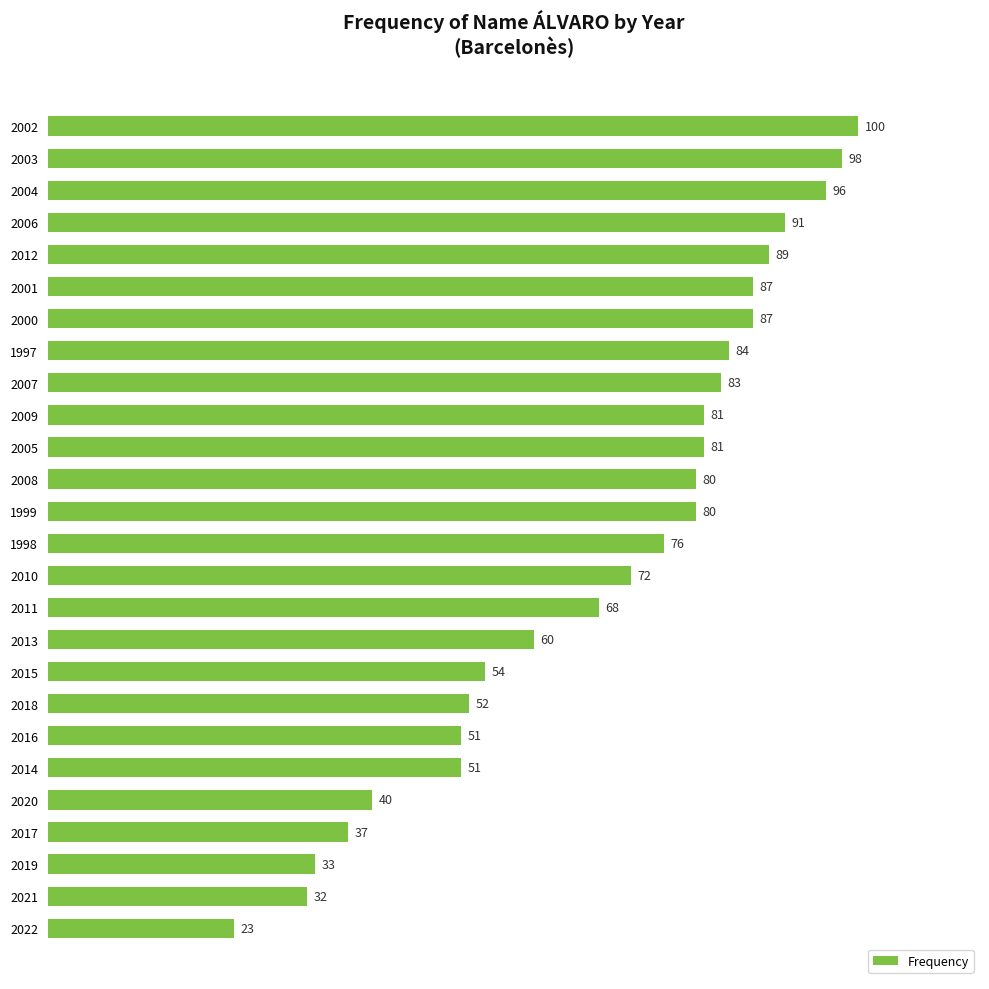

What is the maximum value shown in the chart?

100